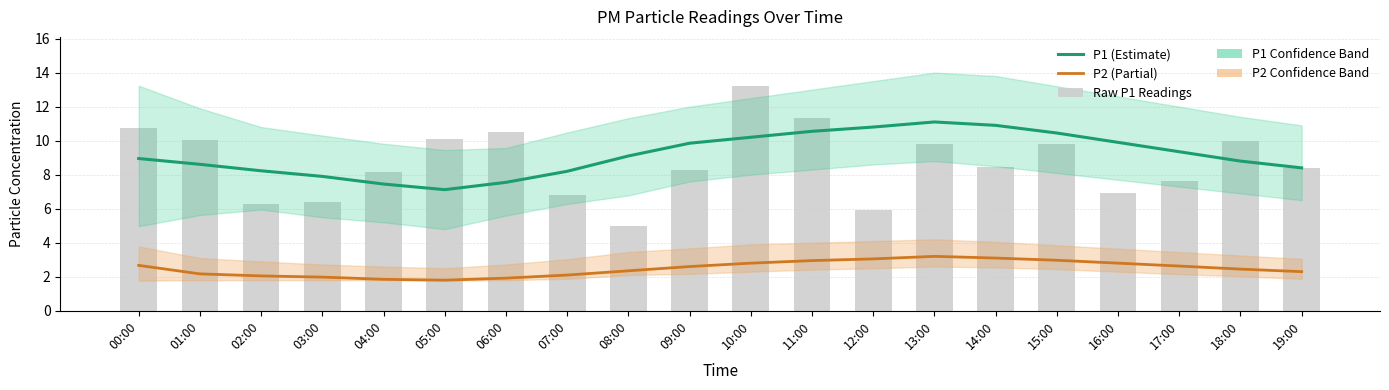

What position from the right is 06:00?

14